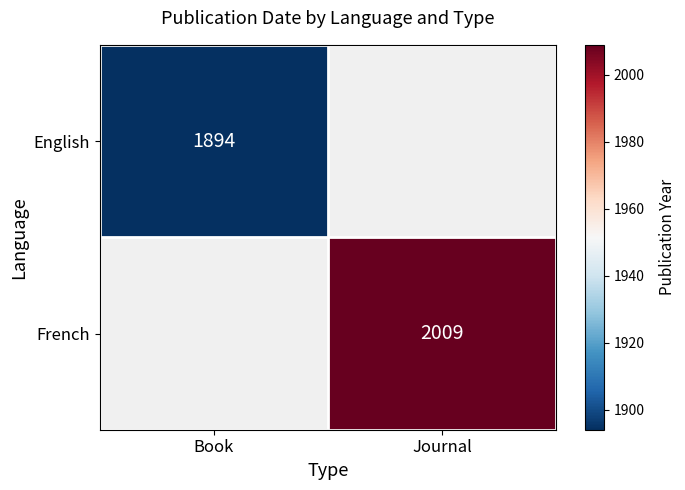

What is the greatest value displayed?

2009.0